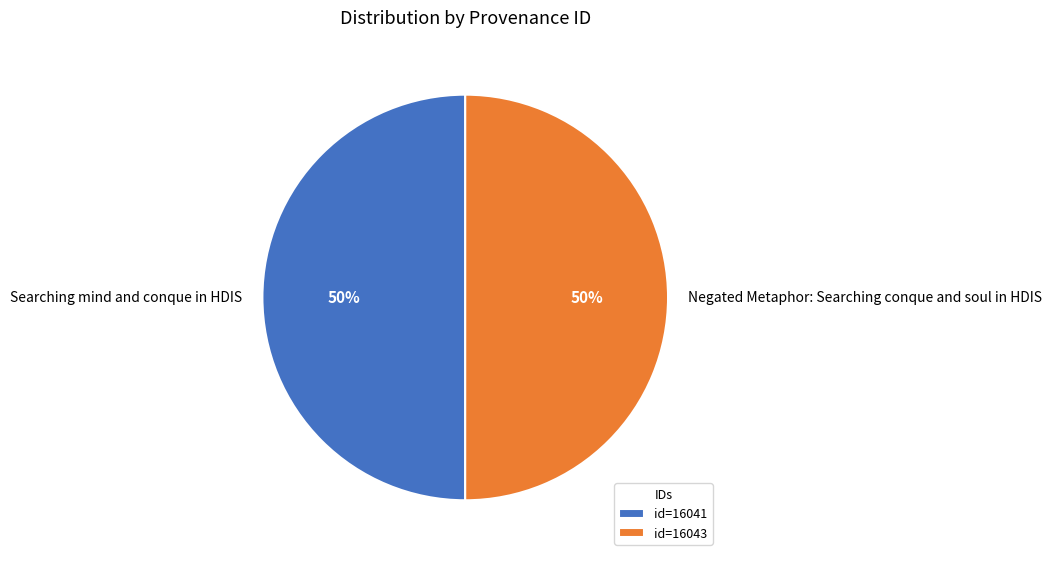

Approximately how many times larger is the value at Searching mind and conque in HDIS compared to Negated Metaphor: Searching conque and soul in HDIS?

1.0